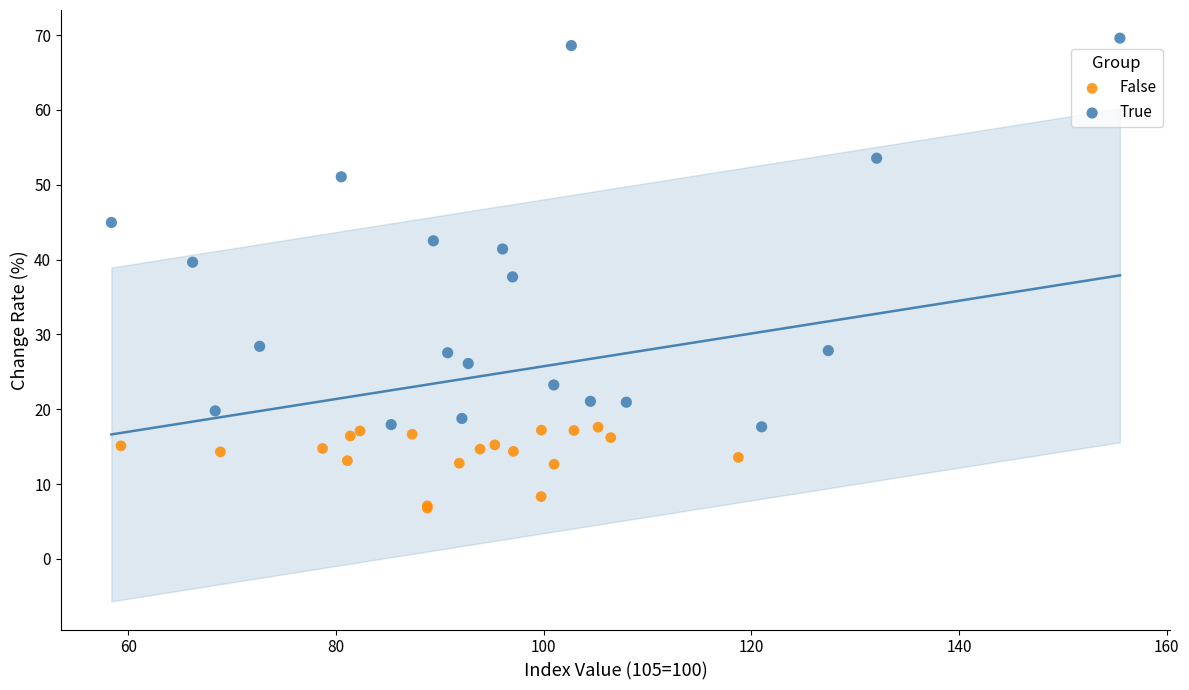

Which series contains the lowest Y value?

False